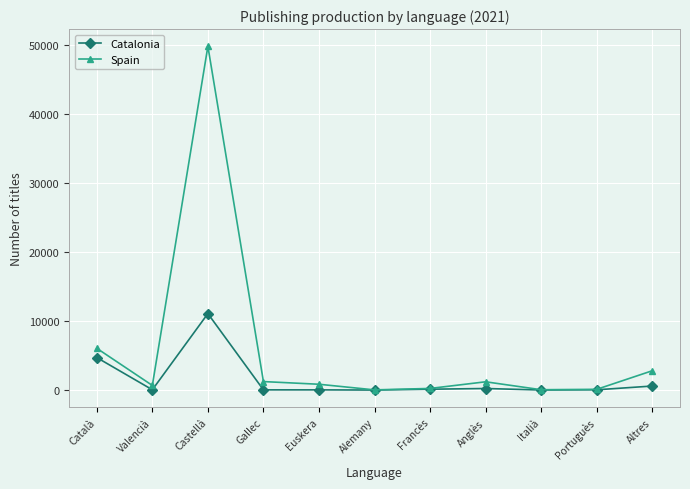

What is the difference between the Spain values at Italià and Alemany?

24